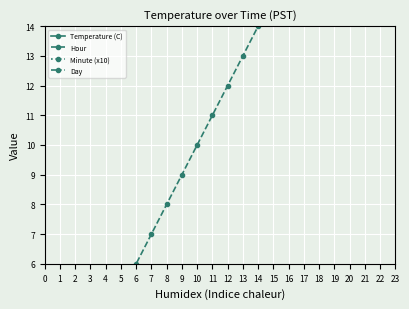

Is the value of Hour at 5 greater than the value of Temperature (C) at 4?

No